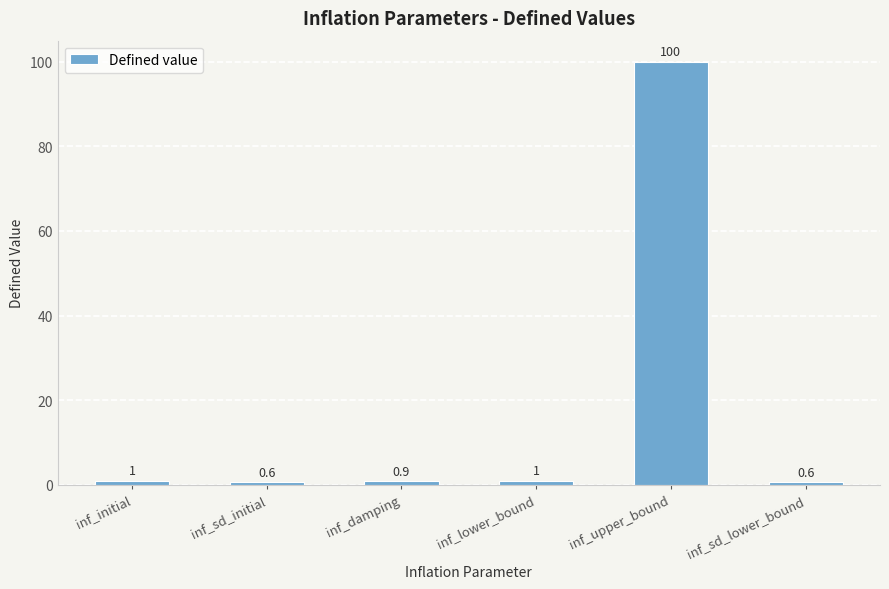

How many bars are there in total?

6